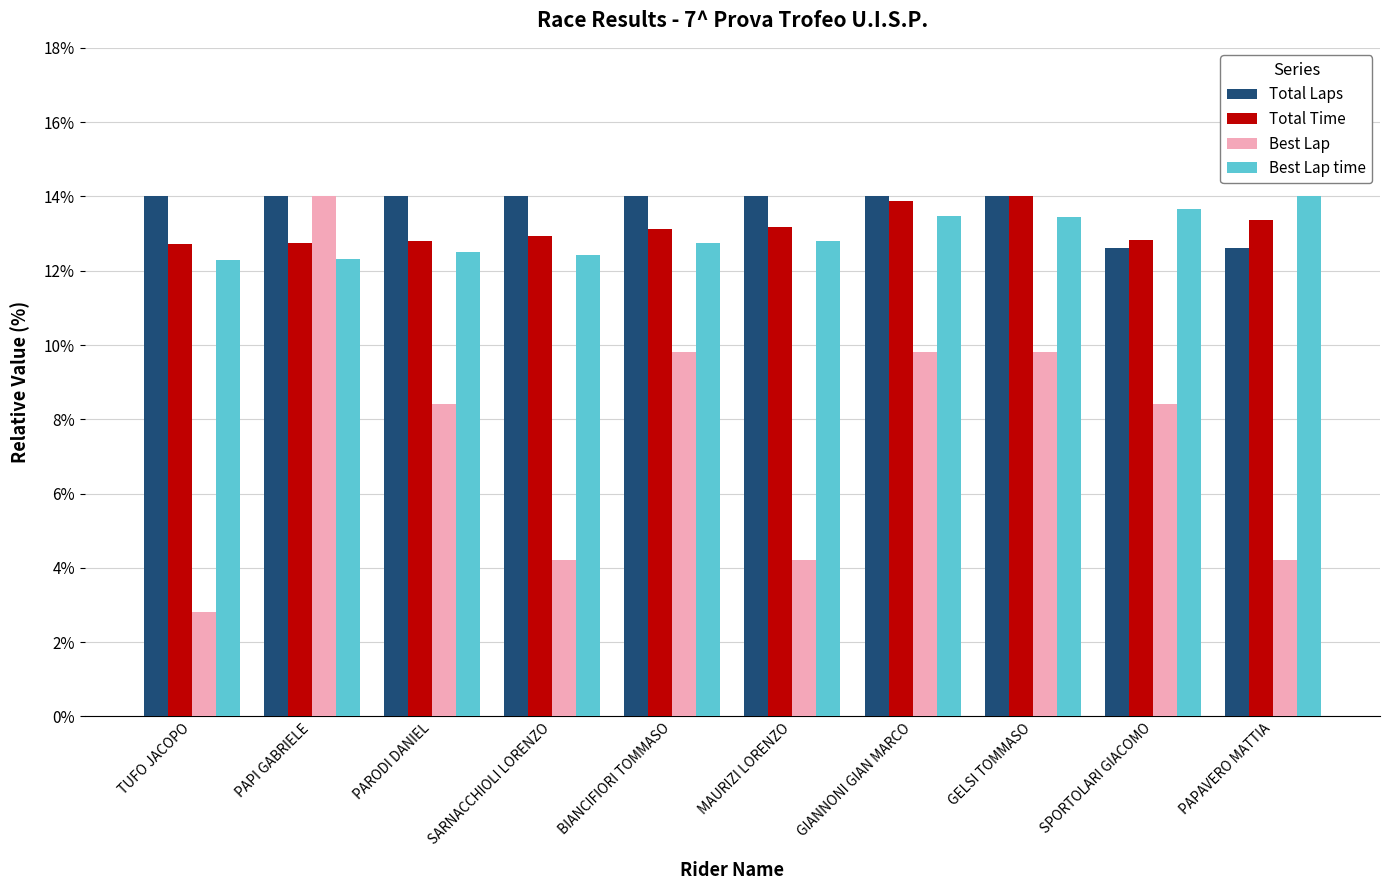

True or false: Total Time has a value of 8.6 at PAPI GABRIELE.

False